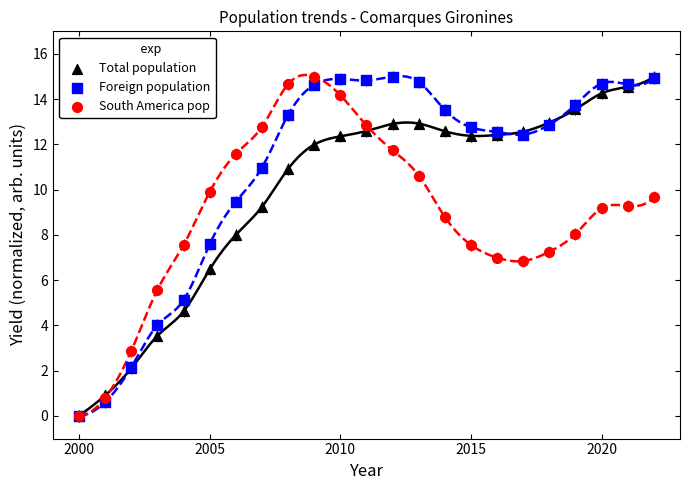

What are all the series names shown in the legend?

Total population, Foreign population, South America pop